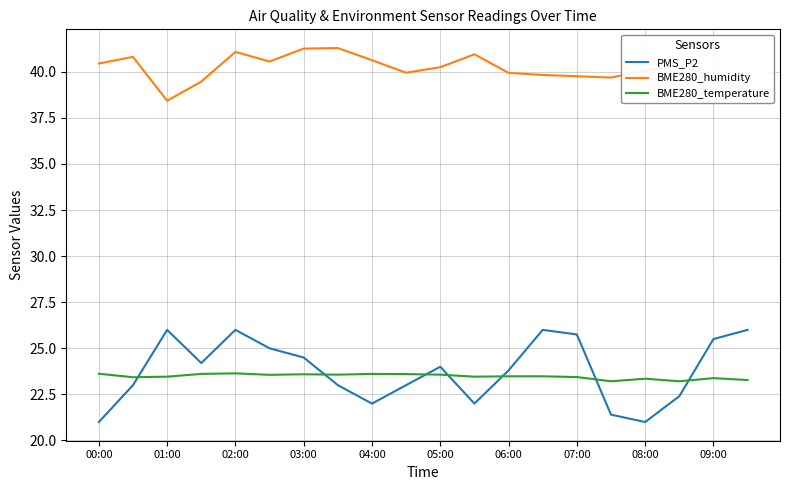

Which series has the widest spread of values?

PMS_P2